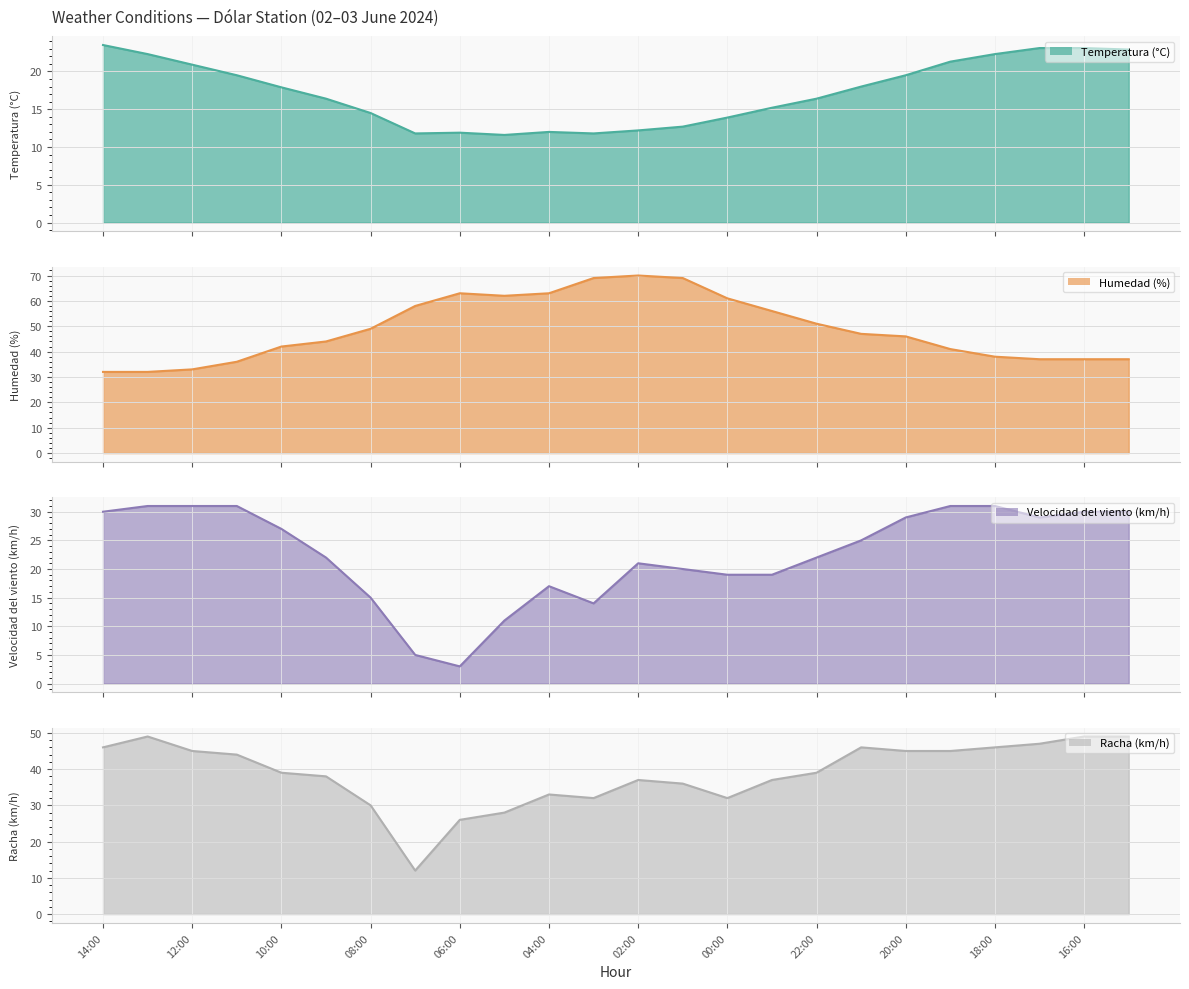

At which category does Racha (km/h) reach its first local peak?

13:00